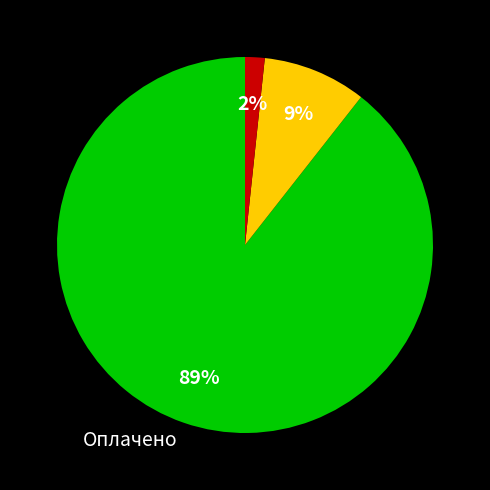

To the nearest percent, what is the average slice percentage?

33%